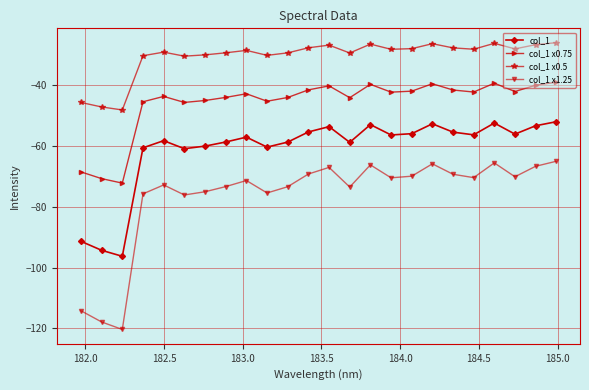

What is the value of the col_1 point at the 10th from the left?

-60.3